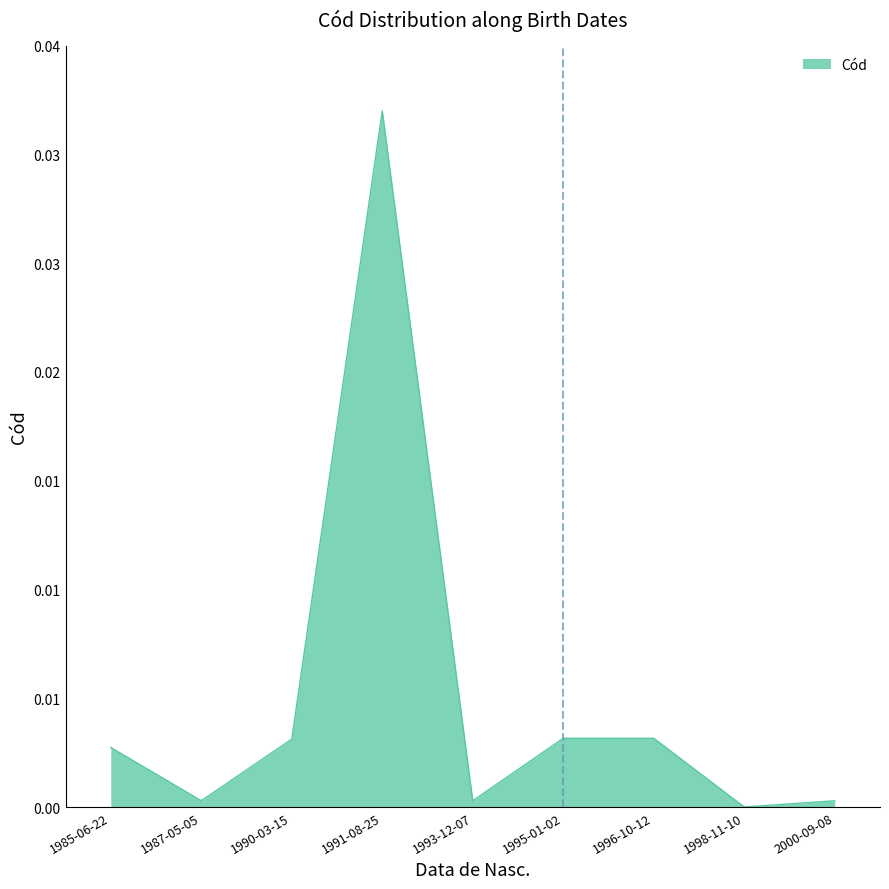

Is this an area chart (filled region under the line)?

Yes